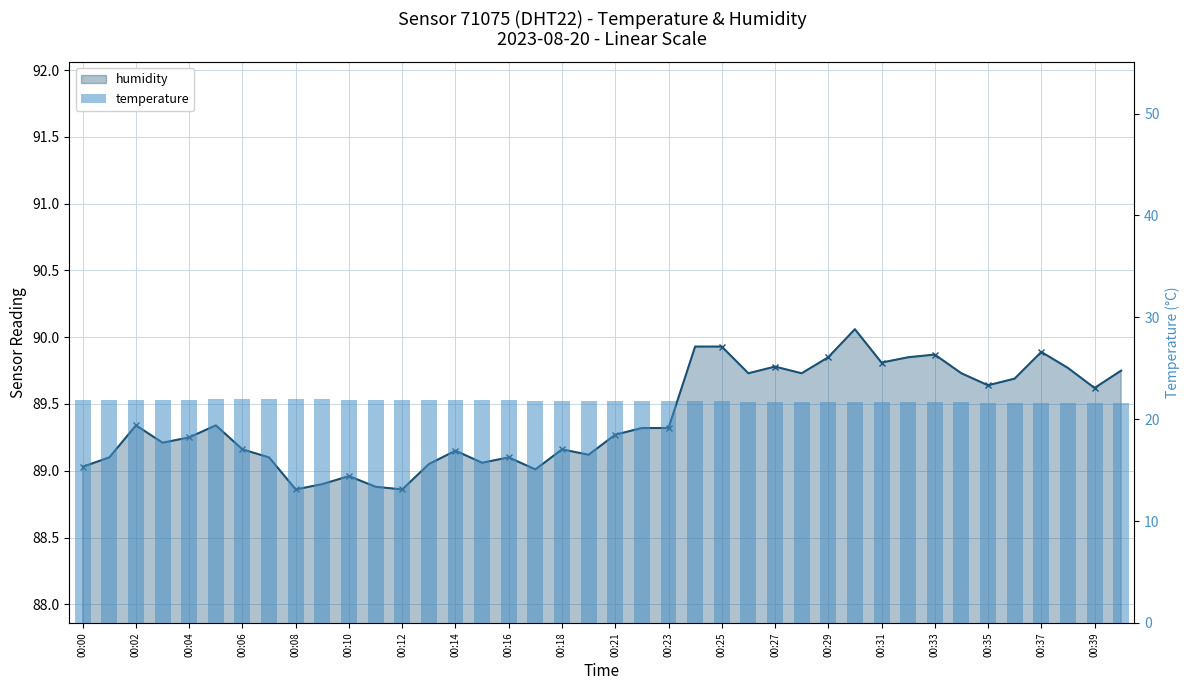

Is it true that the value at 27 is 32.5?

False